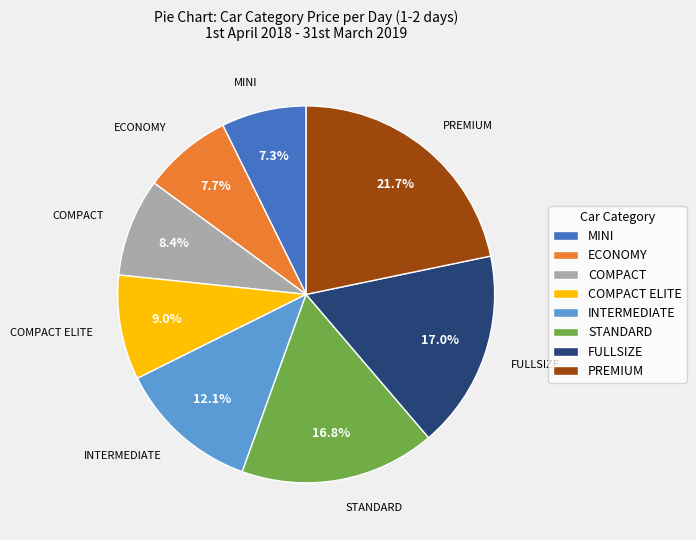

Combined, what portion of the pie is MINI and INTERMEDIATE?

19.4%